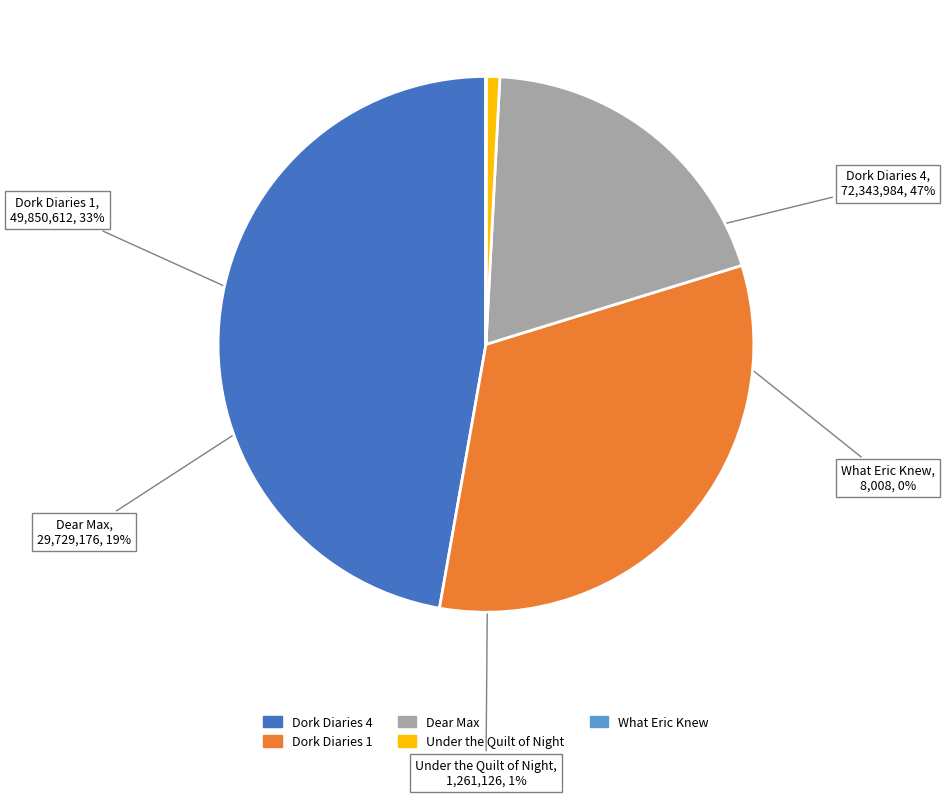

What percentage is the Dork Diaries 1 slice, to the nearest percent?

33%